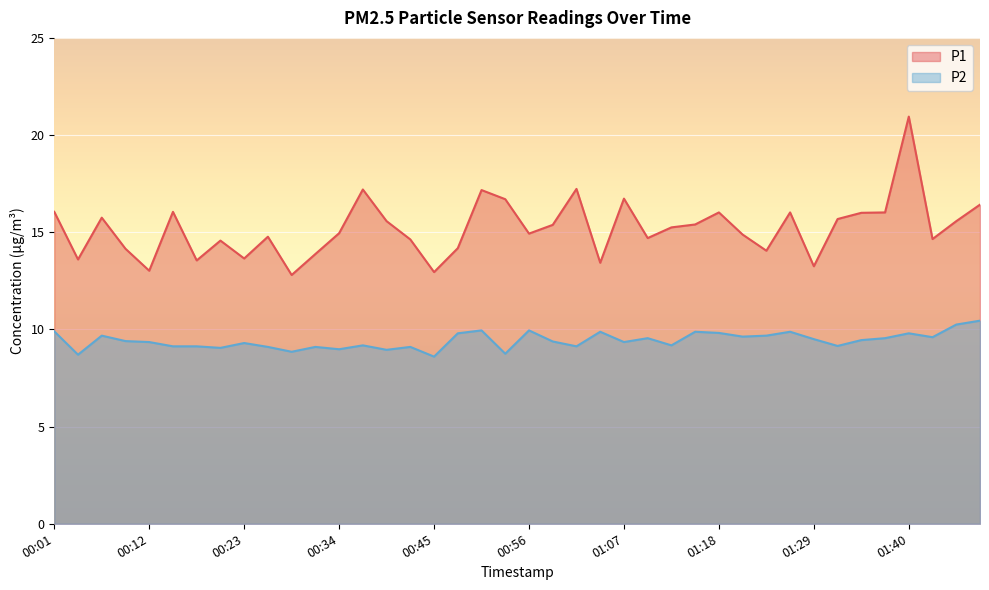

What is the label of the 36th point from the left?

01:38